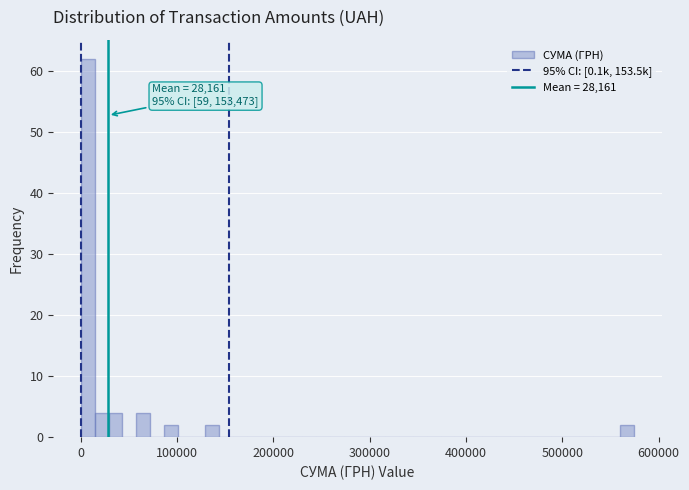

Read against the x-axis, roughly where is the centre of the tallest bar?

10000